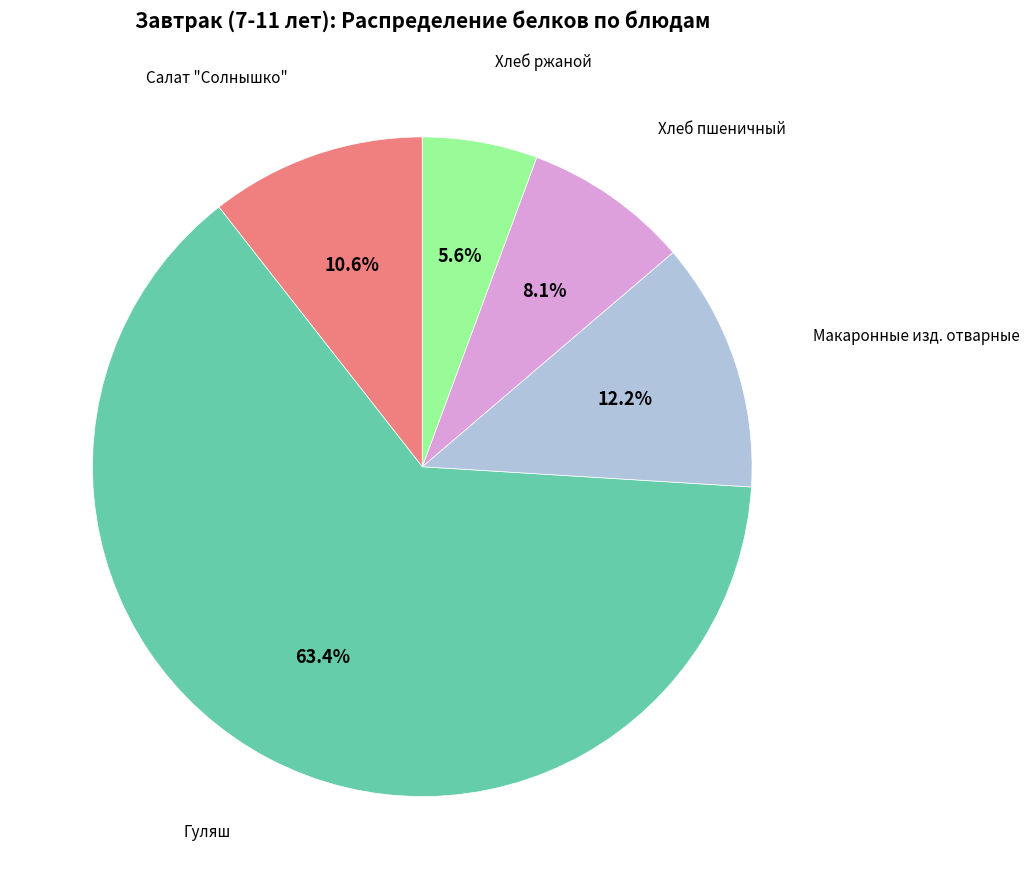

Is Хлеб пшеничный the majority of the pie?

No